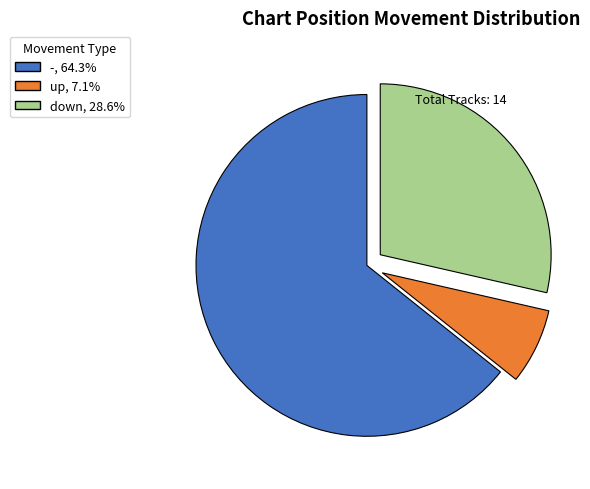

Which has a higher value, up or -?

-